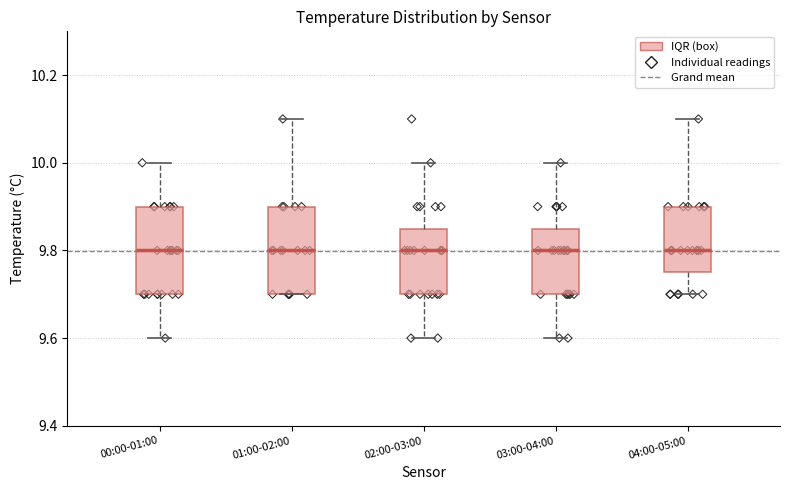

Where is the lower edge of the box for 03:00-04:00 on the y-axis? The values are not printed on the chart, so give them approximately, as read against the axis.

9.70